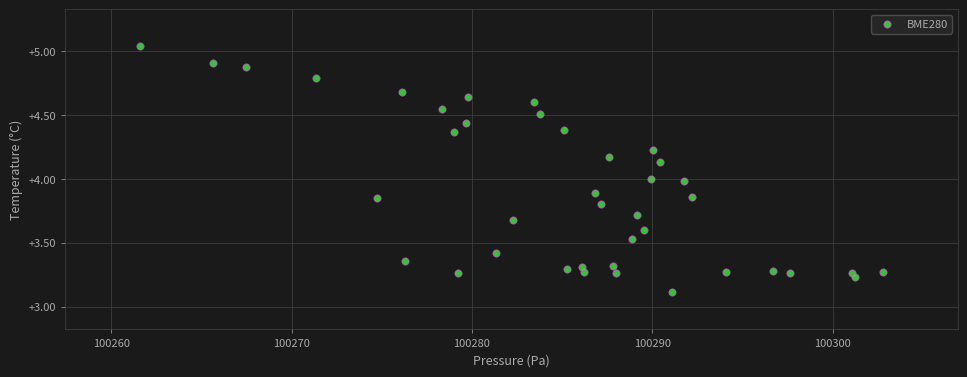

What is the range of Y values (max minus min)?

1.9